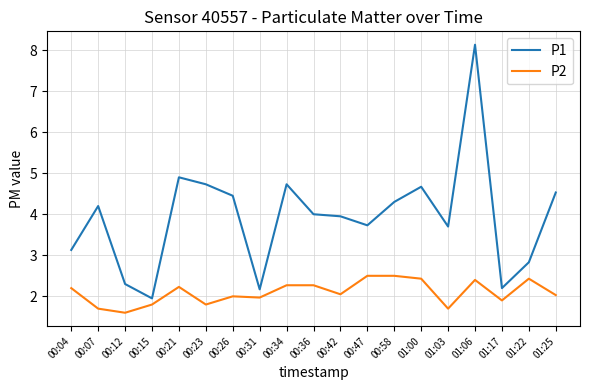

What is the sum of all P1 values?

74.6